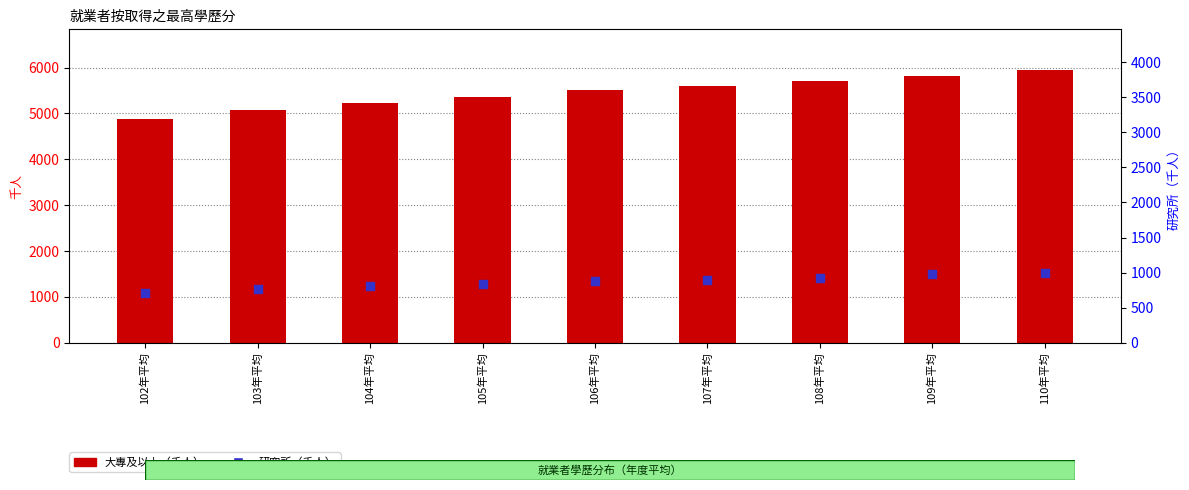

Which series contains the lowest Y value?

研究所